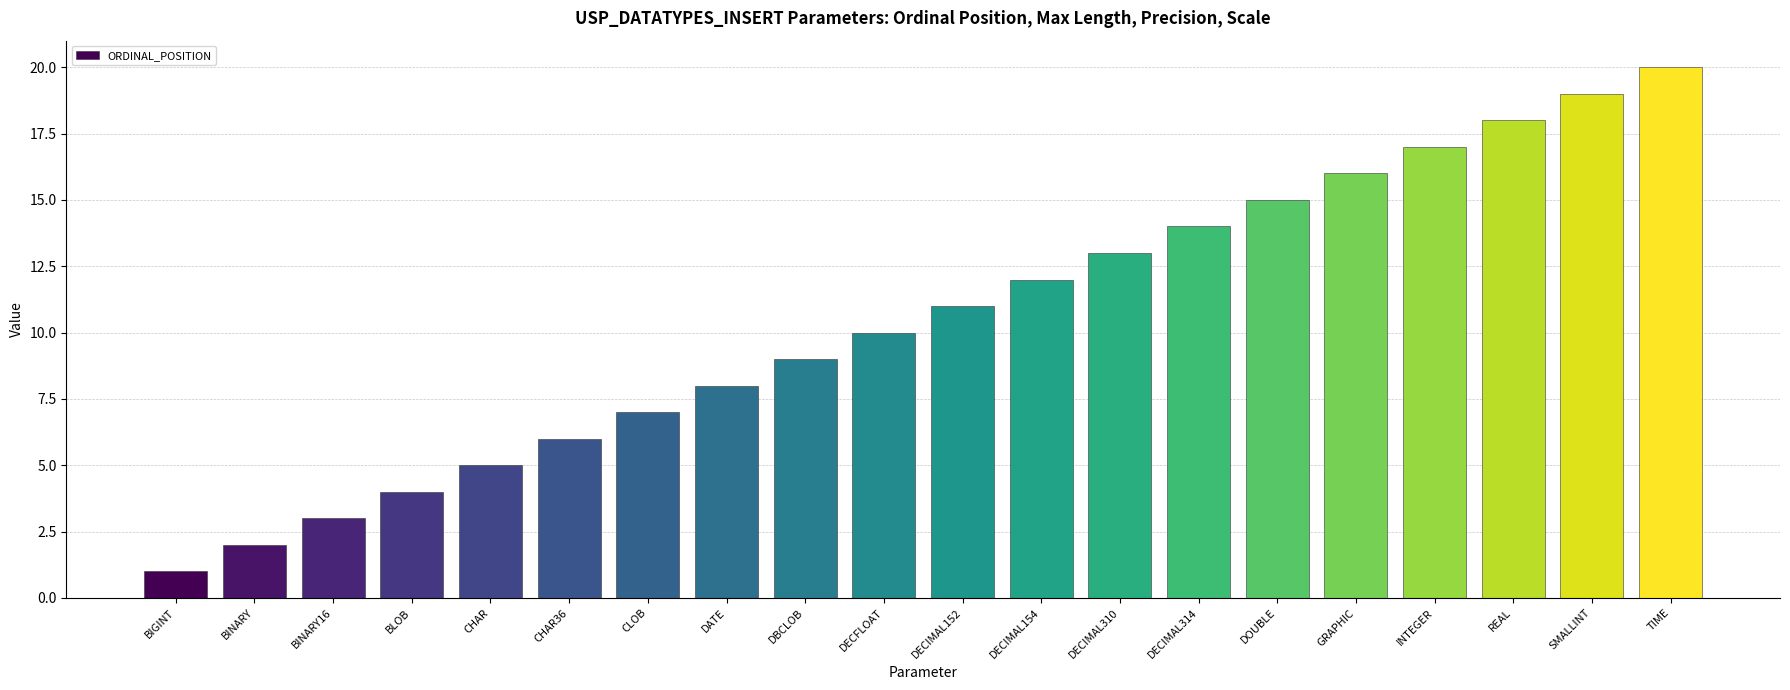

The value at BIGINT is 1. True or false?

True